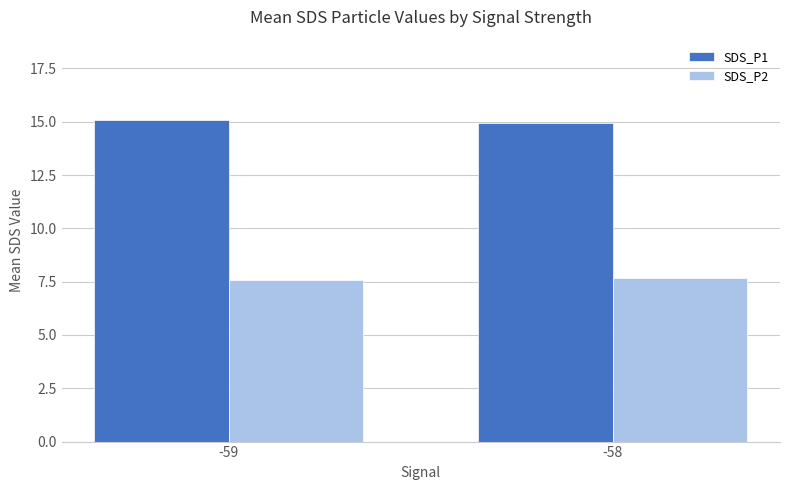

How many groups of bars are there?

2